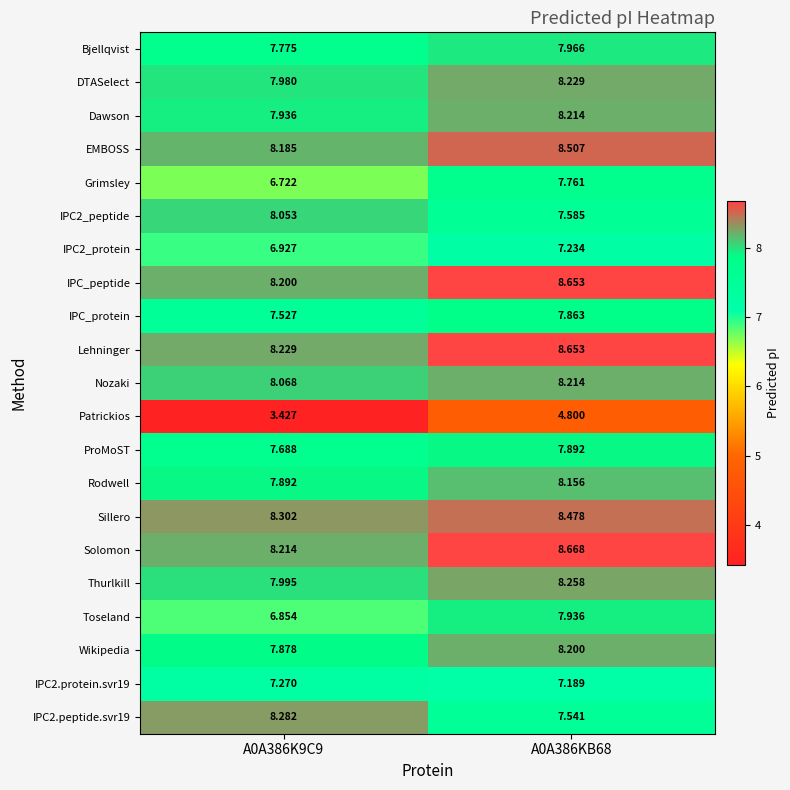

Is the value of Grimsley at A0A386K9C9 greater than the value of Bjellqvist at A0A386KB68?

No